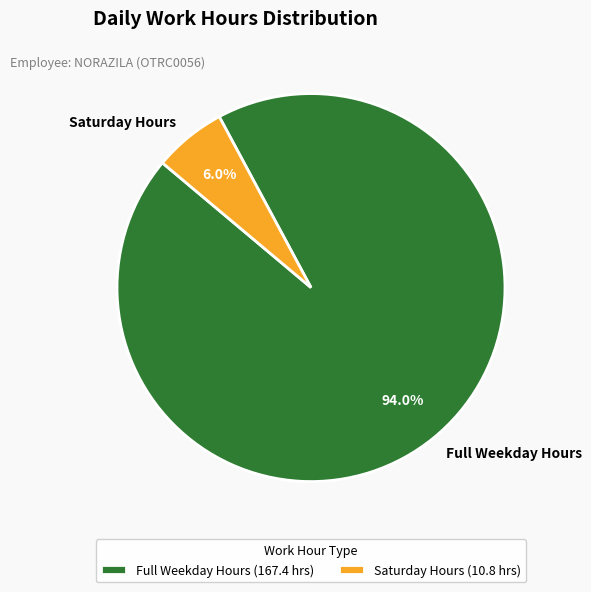

Between Full Weekday Hours and Saturday Hours, which is larger?

Full Weekday Hours